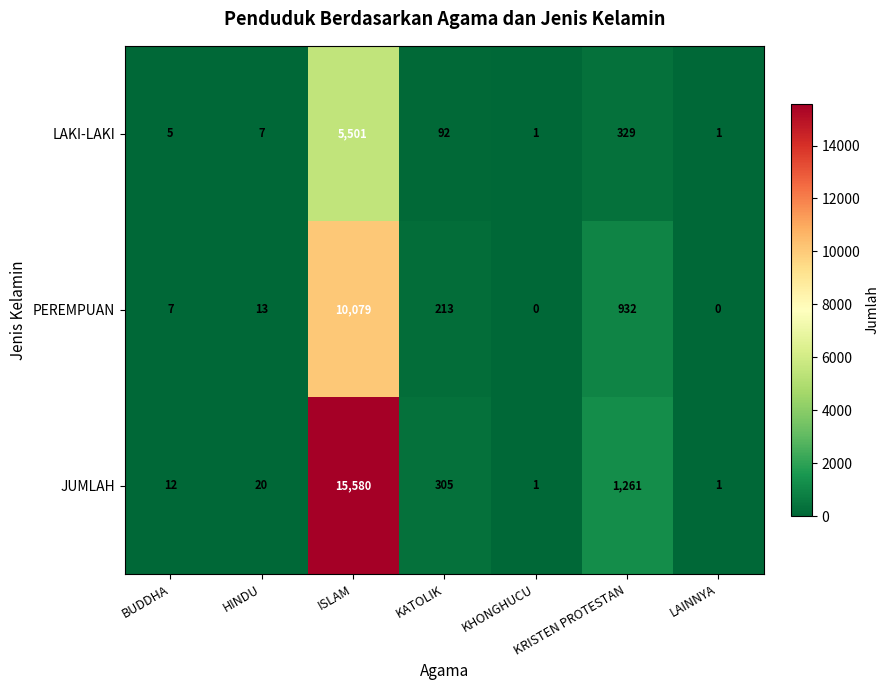

How many categories are shown in the chart?

7